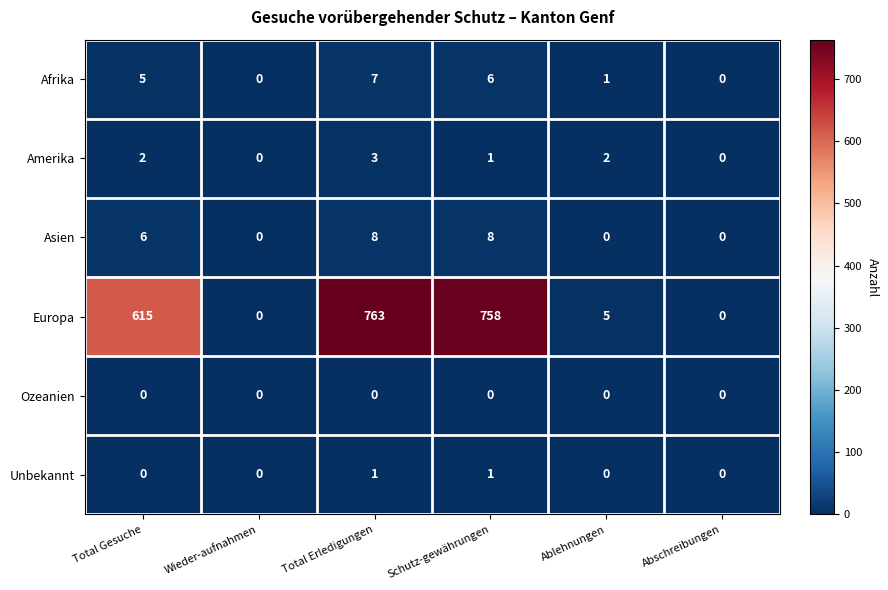

Is the value of Asien at Wieder-aufnahmen greater than the value of Europa at Total Erledigungen?

No